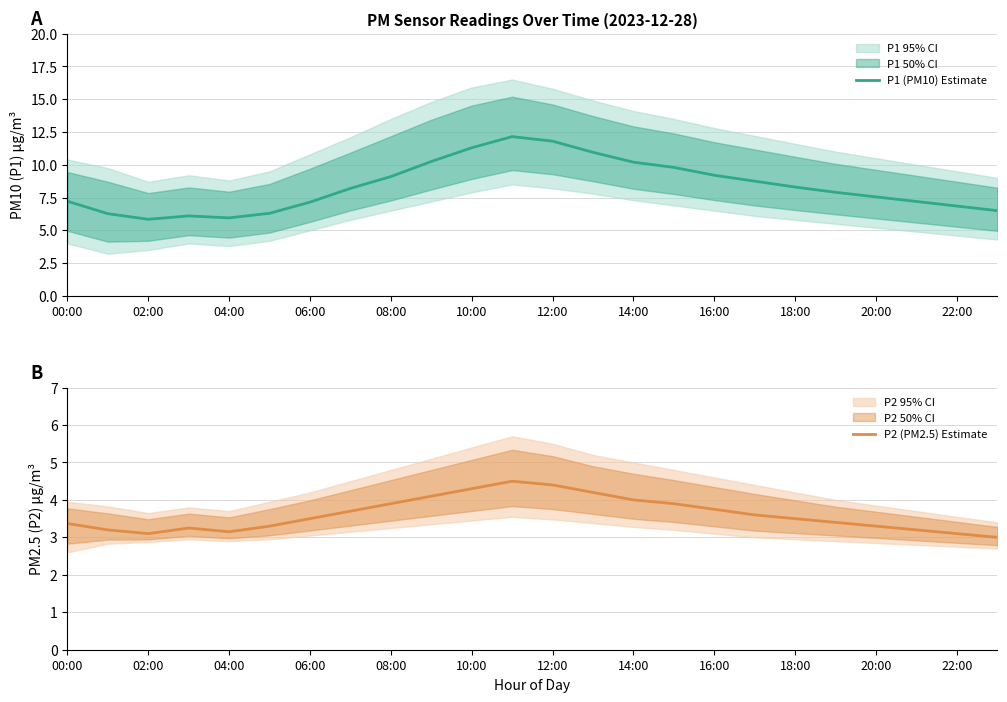

True or false: P2 (PM2.5) Estimate has a value of 1.9 at 20:00.

False